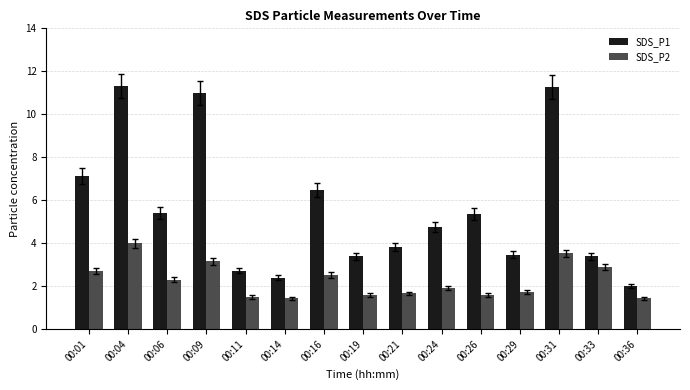

What is the difference between the second highest and second lowest values in the SDS_P1 series?

8.9